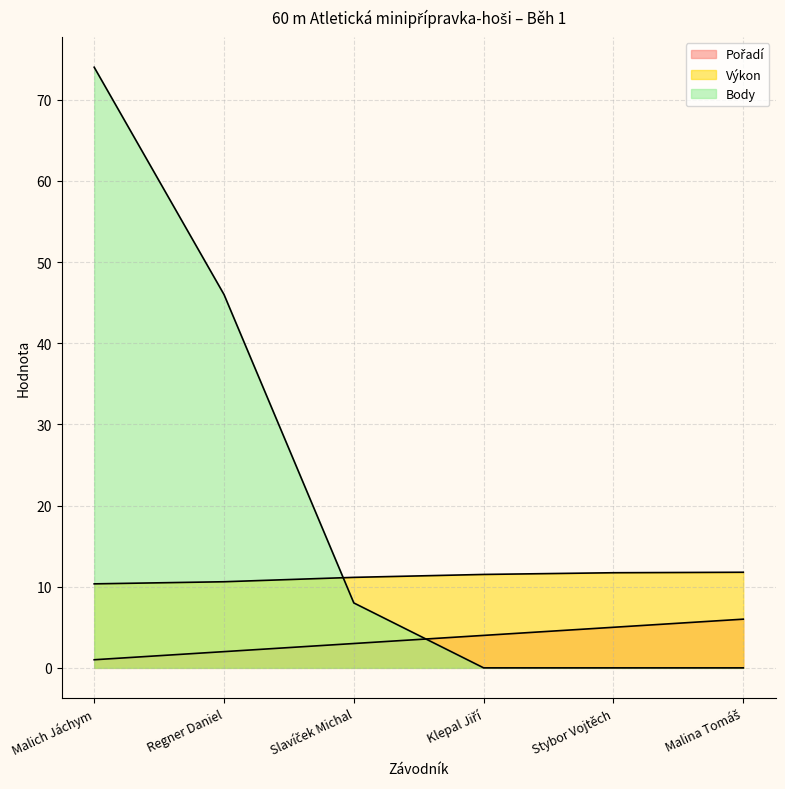

What are all the series names shown in the legend?

Pořadí, Výkon, Body